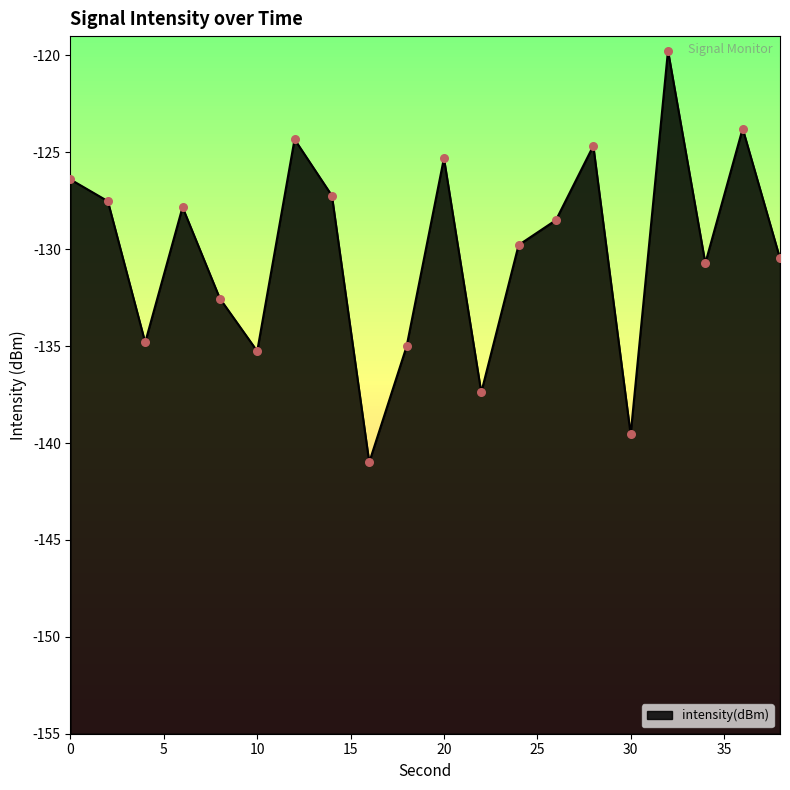

What is the change in value from 10 to 28?

+10.6